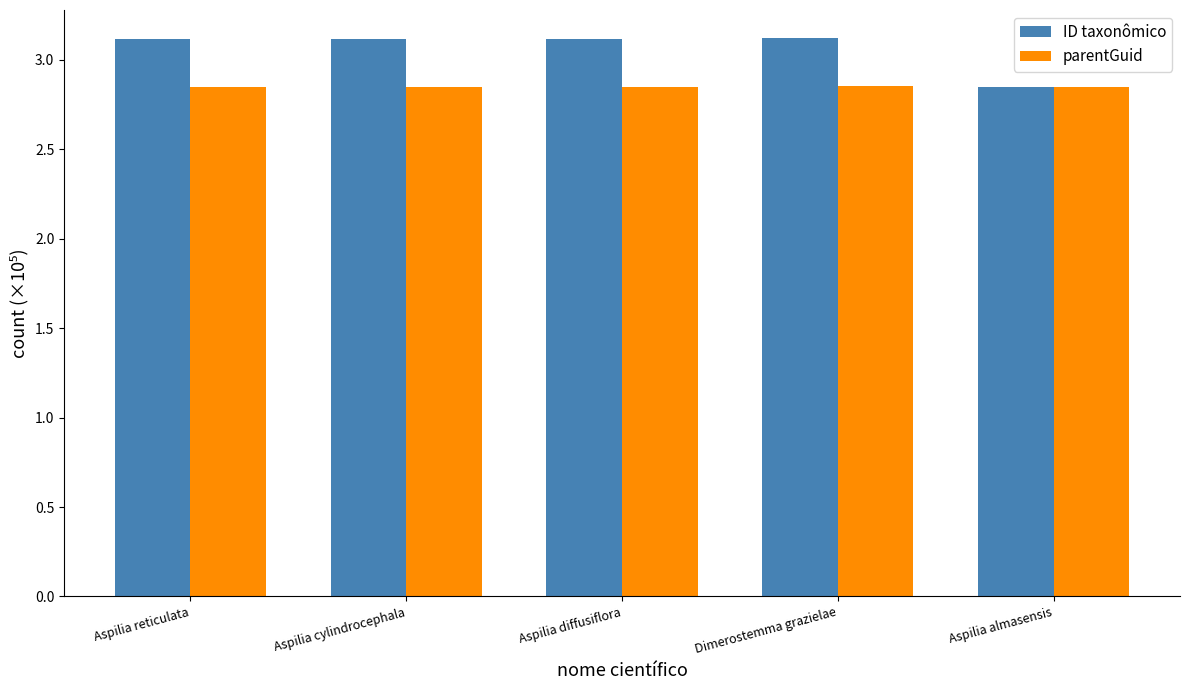

Count the number of categories in the chart.

5